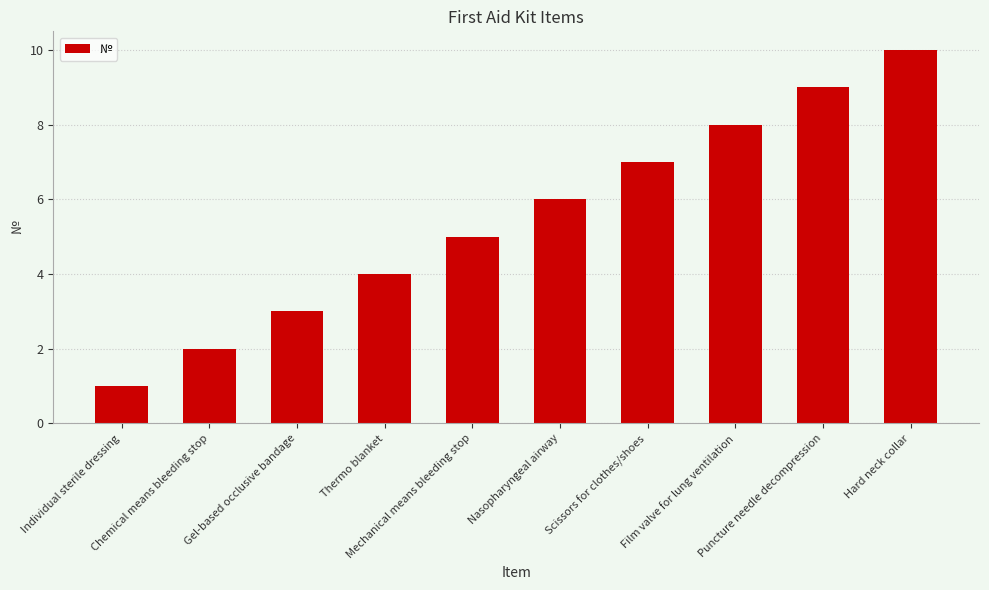

Count the values in the range 3 to 8.

6